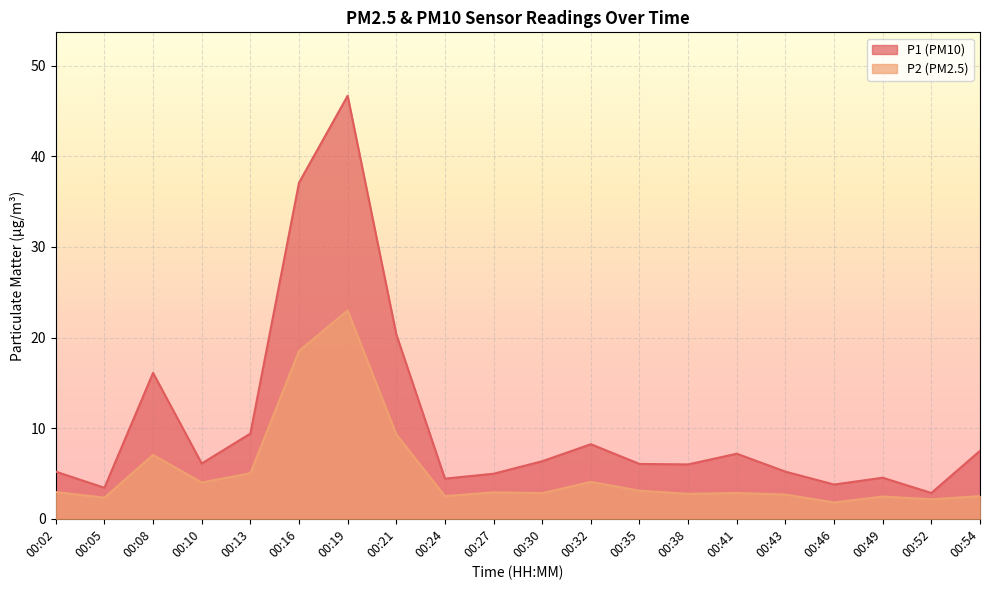

What is the total value across all series at 00:24?

6.9